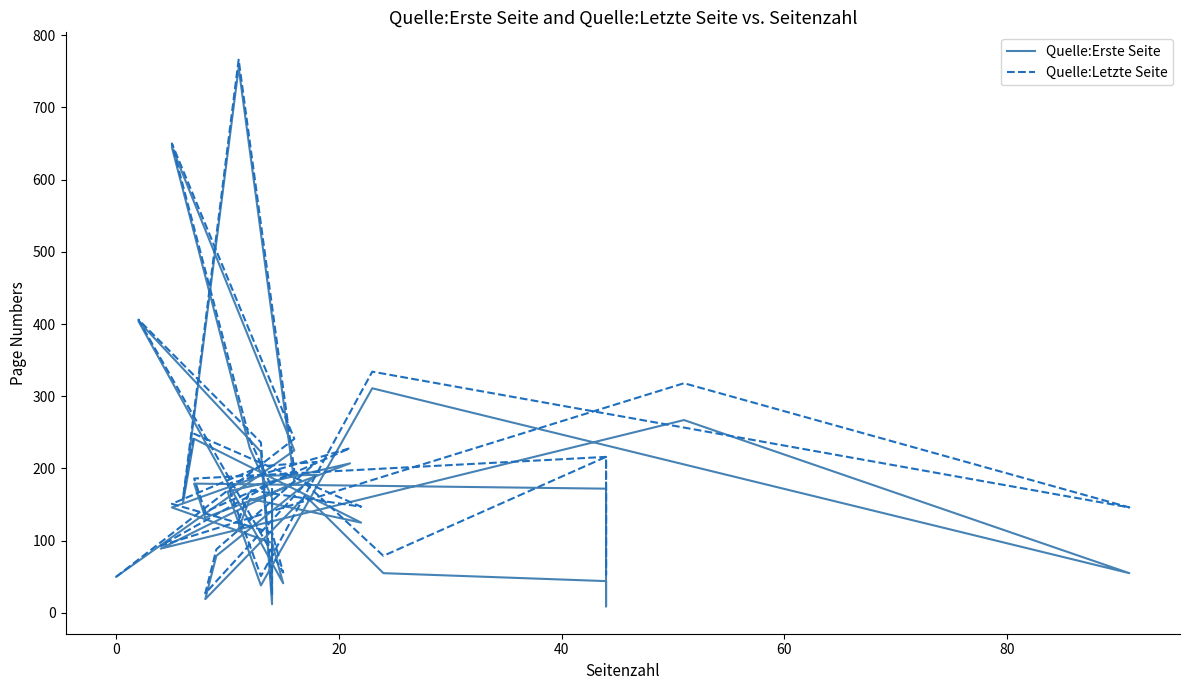

True or false: Quelle:Letzte Seite and Quelle:Erste Seite intersect in this chart.

False